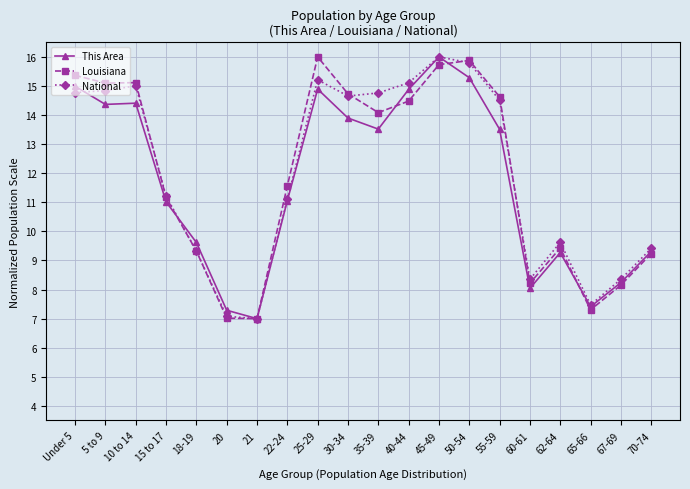

At how many categories does at least one series exceed 12?

10